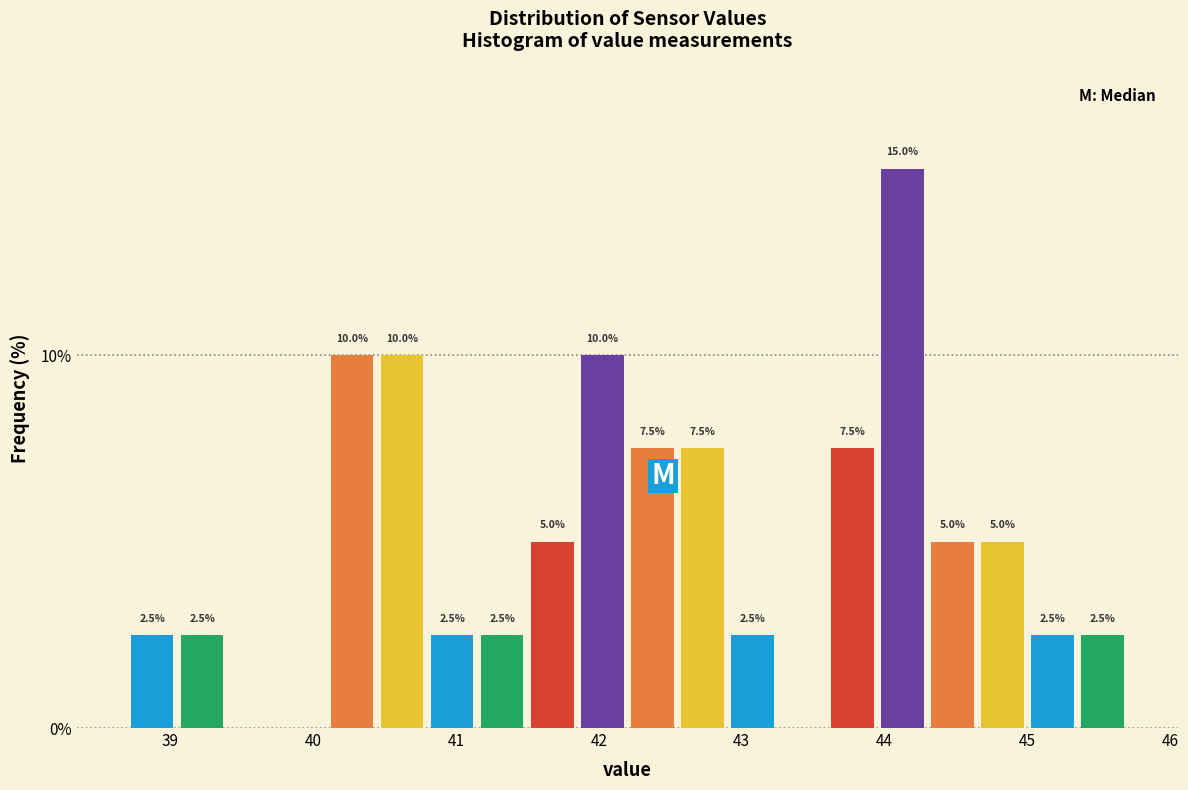

Around what value on the x-axis is the tallest bar? Give the approximate position of its centre, as read against the axis.

44.1